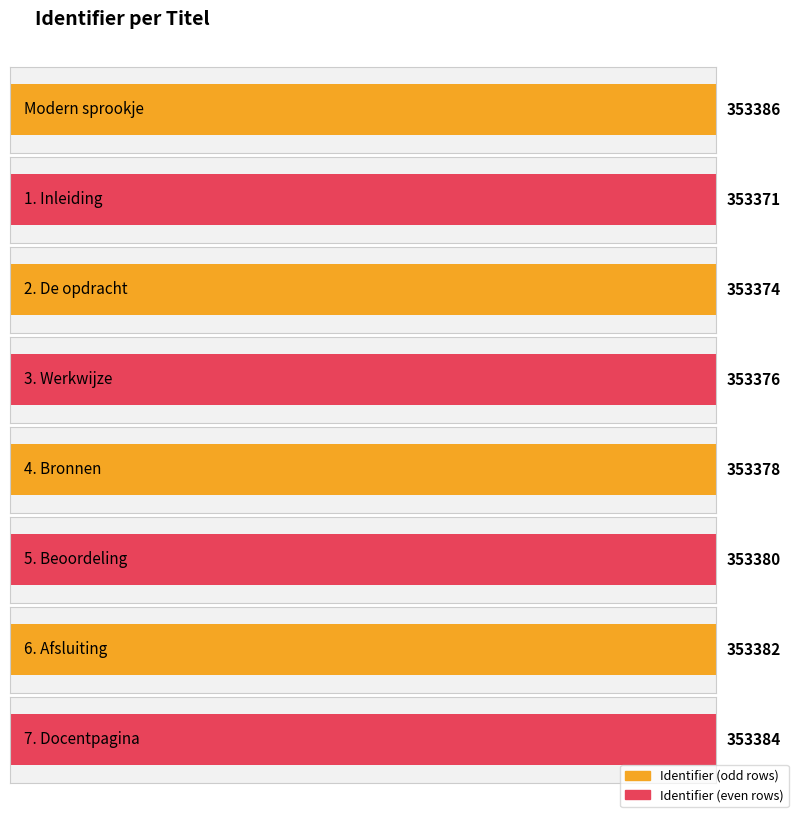

What is the label of the 5th bar from the right?

3. Werkwijze